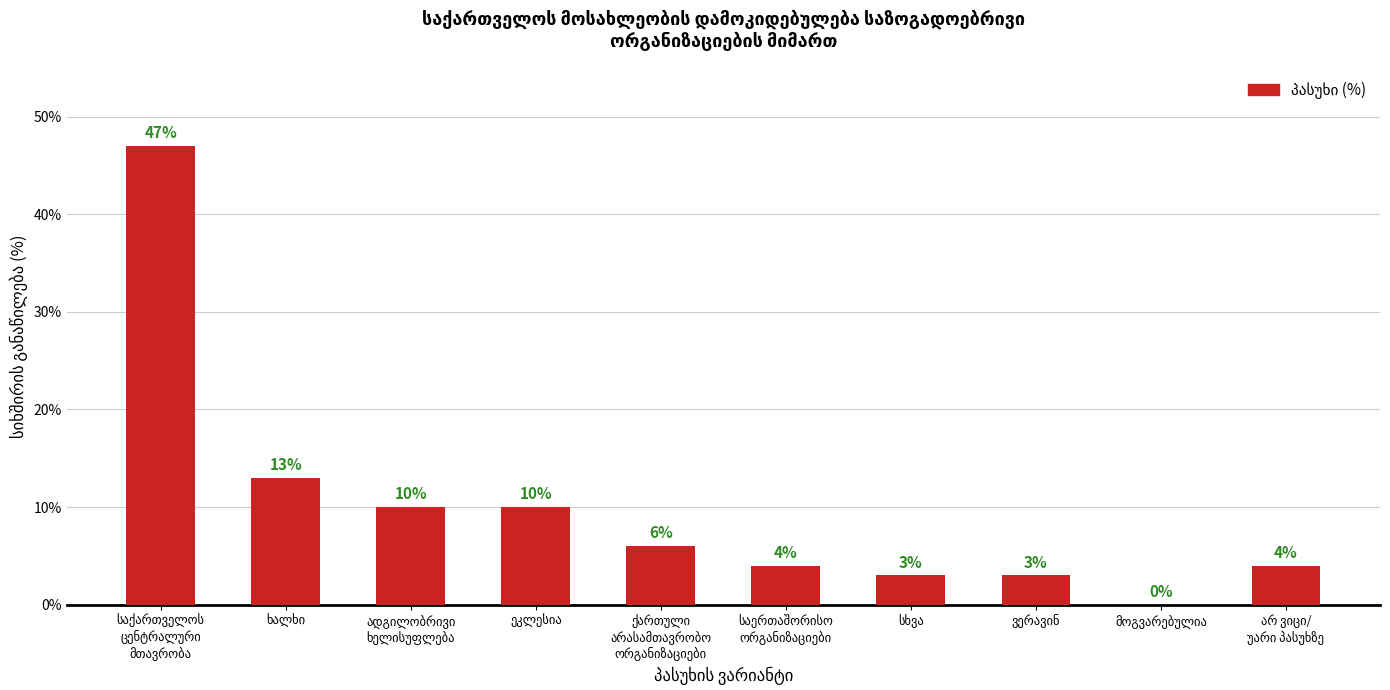

What is the sum of all values?

100